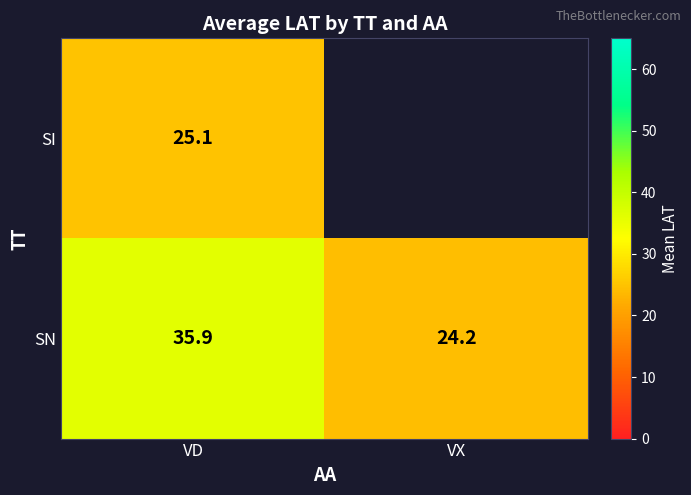

At which label does SN reach its peak?

VD